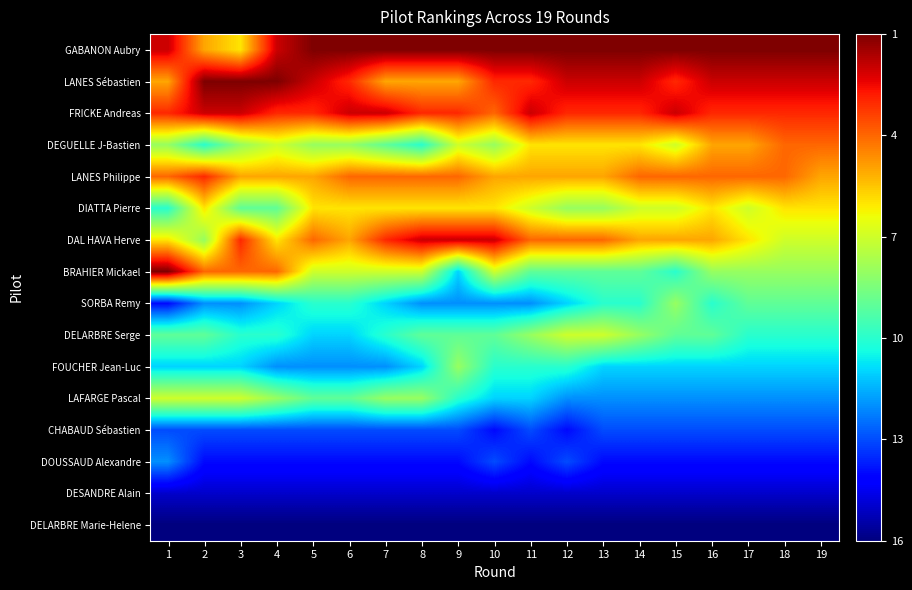

Reading left to right, what are all the values shown in this chart?

GABANON Aubry: 1=15	2=12	3=11	4=15	5=16	6=16	7=16	8=16	9=16	10=16	11=16	12=16	13=16	14=16	15=16	16=16	17=16	18=16	19=16
LANES Sébastien: 1=12	2=16	3=16	4=16	5=15	6=14	7=12	8=12	9=12	10=14	11=14	12=15	13=15	14=15	15=14	16=15	17=15	18=15	19=15
FRICKE Andreas: 1=14	2=15	3=15	4=14	5=14	6=15	7=15	8=14	9=14	10=13	11=15	12=14	13=14	14=14	15=15	16=14	17=14	18=14	19=14
DEGUELLE J-Bastien: 1=9	2=7	3=9	4=10	5=9	6=9	7=8	8=7	9=10	10=9	11=11	12=11	13=11	14=11	15=10	16=12	17=12	18=13	19=13
LANES Philippe: 1=13	2=14	3=12	4=12	5=12	6=13	7=13	8=13	9=13	10=12	11=12	12=12	13=12	14=13	15=13	16=13	17=13	18=13	19=12
DIATTA Pierre: 1=7	2=11	3=8	4=8	5=11	6=11	7=11	8=11	9=11	10=11	11=10	12=9	13=9	14=10	15=10	16=11	17=10	18=11	19=11
DAL HAVA Herve: 1=11	2=9	3=14	4=11	5=13	6=12	7=14	8=15	9=15	10=15	11=13	12=13	13=13	14=12	15=12	16=12	17=11	18=10	19=10
BRAHIER Mickael: 1=16	2=13	3=13	4=13	5=10	6=10	7=10	8=10	9=6	10=10	11=8	12=8	13=8	14=8	15=7	16=9	17=9	18=9	19=9
SORBA Remy: 1=3	2=5	3=5	4=6	5=7	6=7	7=6	8=5	9=5	10=5	11=5	12=6	13=7	14=7	15=9	16=7	17=8	18=8	19=8
DELARBRE Serge: 1=8	2=8	3=7	4=7	5=6	6=6	7=7	8=8	9=8	10=8	11=9	12=10	13=10	14=9	15=8	16=8	17=7	18=7	19=7
FOUCHER Jean-Luc: 1=6	2=6	3=6	4=5	5=5	6=5	7=5	8=6	9=9	10=7	11=7	12=7	13=6	14=6	15=6	16=6	17=6	18=6	19=6
LAFARGE Pascal: 1=10	2=10	3=10	4=9	5=8	6=8	7=9	8=9	9=7	10=6	11=6	12=5	13=5	14=5	15=5	16=5	17=5	18=5	19=5
CHABAUD Sébastien: 1=4	2=4	3=4	4=4	5=4	6=4	7=4	8=4	9=4	10=3	11=4	12=3	13=4	14=4	15=4	16=4	17=4	18=4	19=4
DOUSSAUD Alexandre: 1=5	2=3	3=3	4=3	5=3	6=3	7=3	8=3	9=3	10=4	11=3	12=4	13=3	14=3	15=3	16=3	17=3	18=3	19=3
DESANDRE Alain: 1=2	2=2	3=2	4=2	5=2	6=2	7=2	8=2	9=2	10=2	11=2	12=2	13=2	14=2	15=2	16=2	17=2	18=2	19=2
DELARBRE Marie-Helene: 1=1	2=1	3=1	4=1	5=1	6=1	7=1	8=1	9=1	10=1	11=1	12=1	13=1	14=1	15=1	16=1	17=1	18=1	19=1